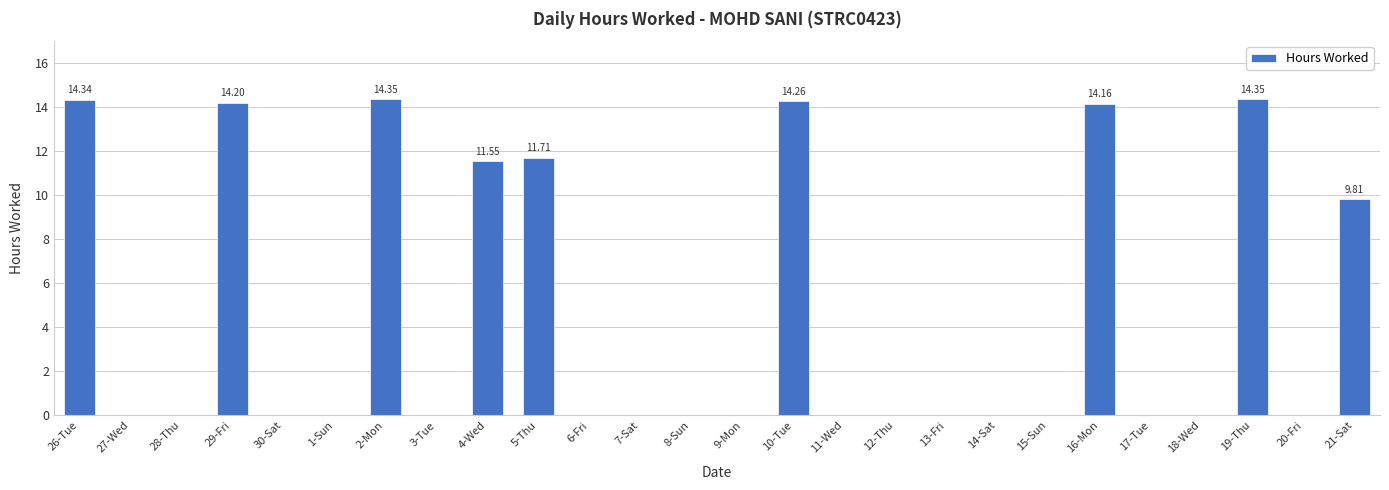

What is the change in value from 16-Mon to 17-Tue?

-14.2